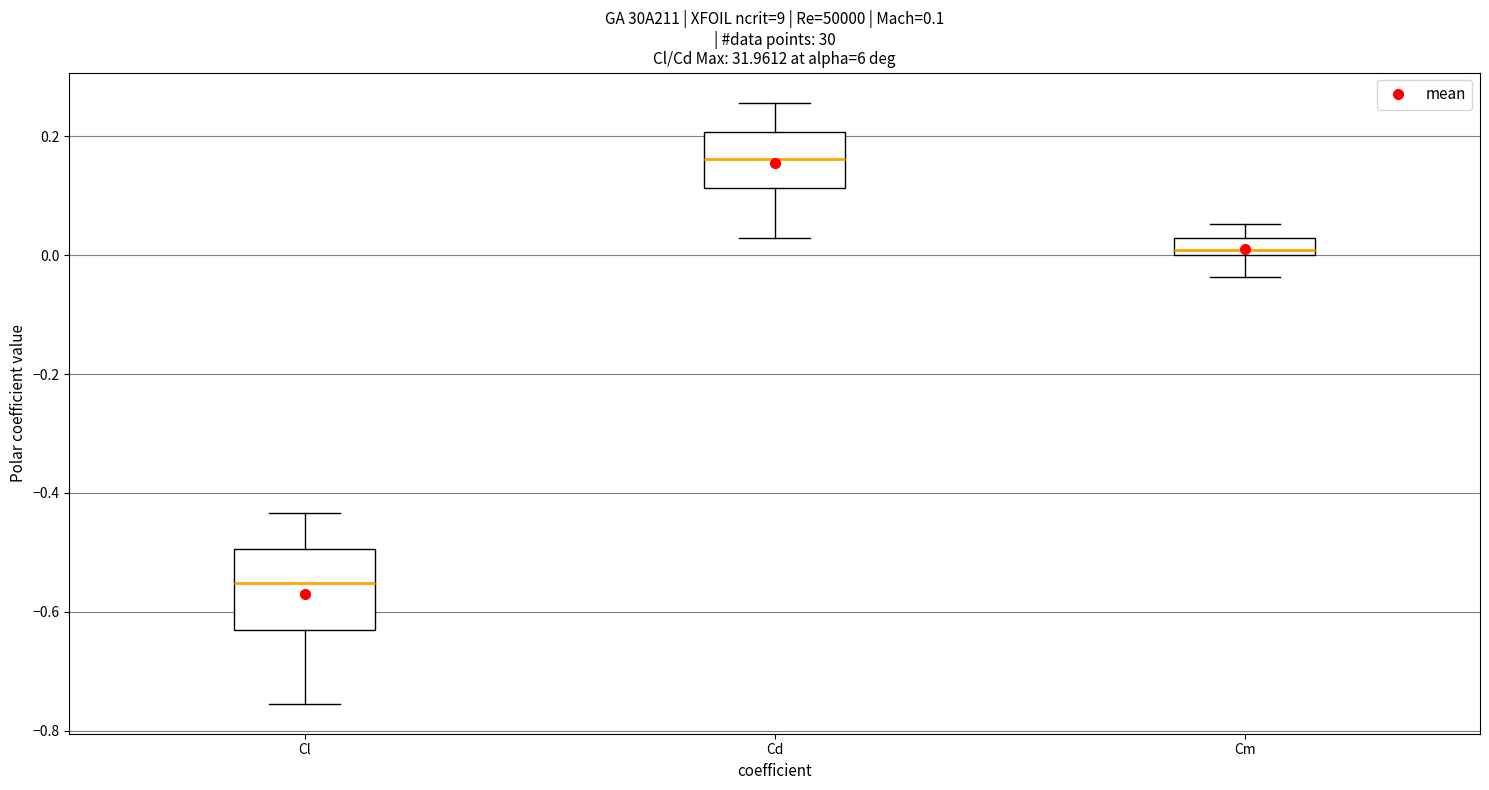

Comparing the boxes themselves (not the whiskers), which one is the tallest?

Cl